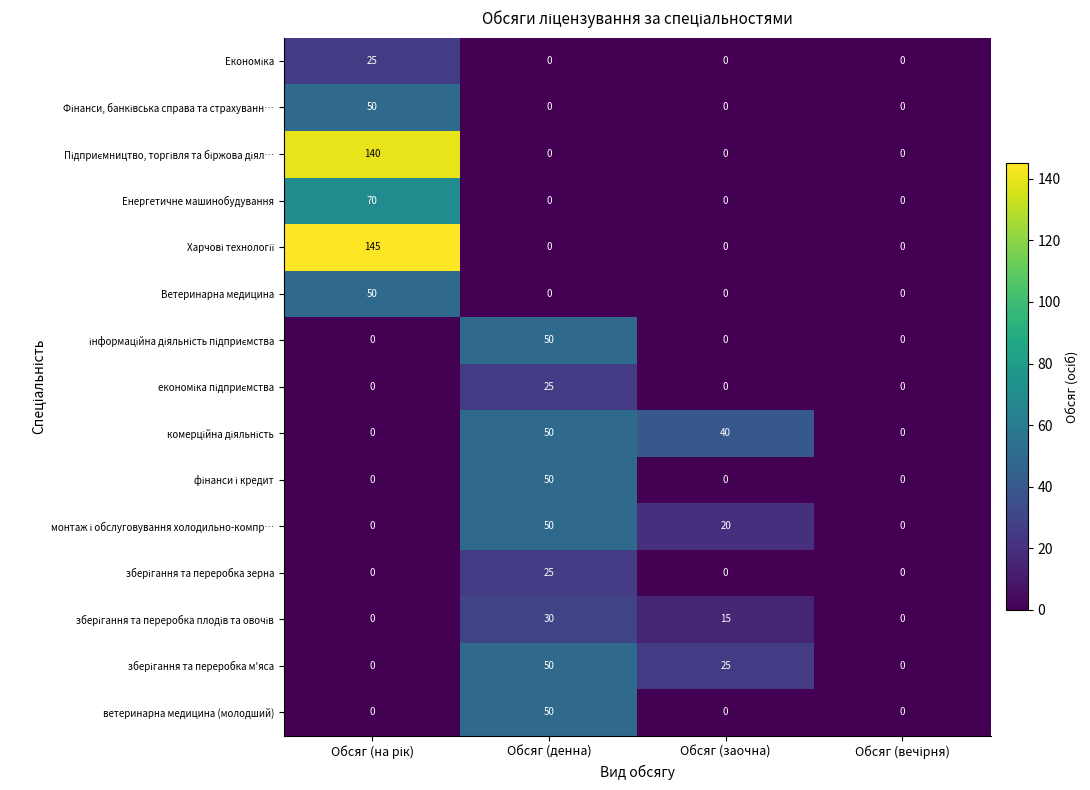

True or false: ветеринарна медицина (молодший) has a value of 0 at Обсяг (заочна).

True